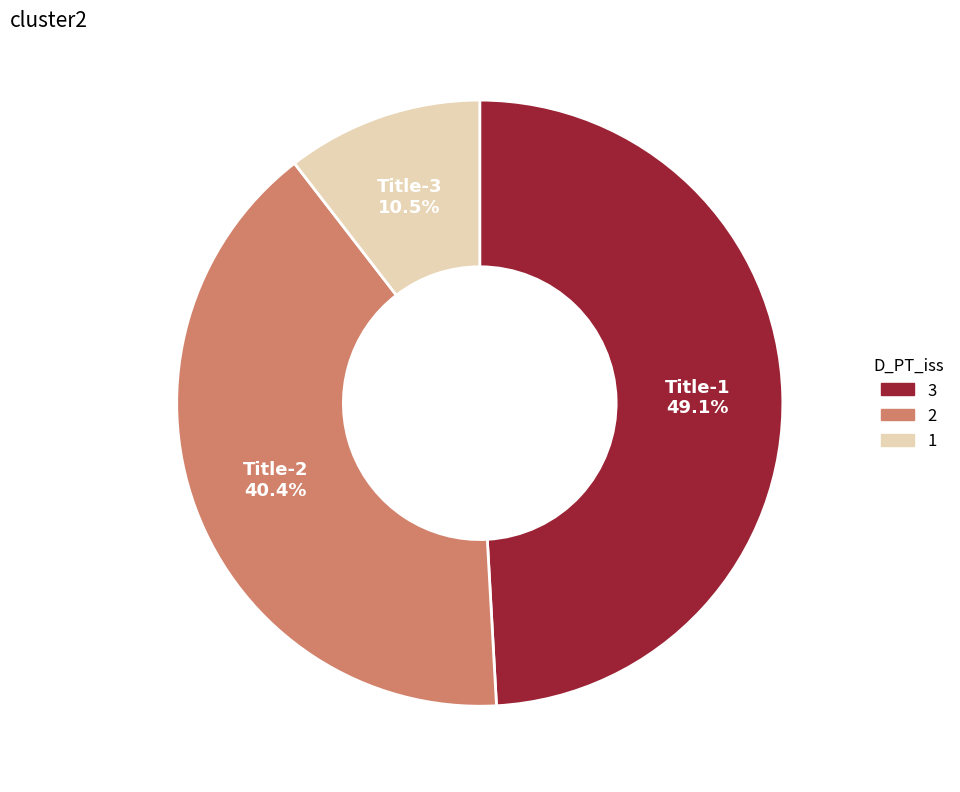

What is the smallest slice in the pie chart?

Title-3